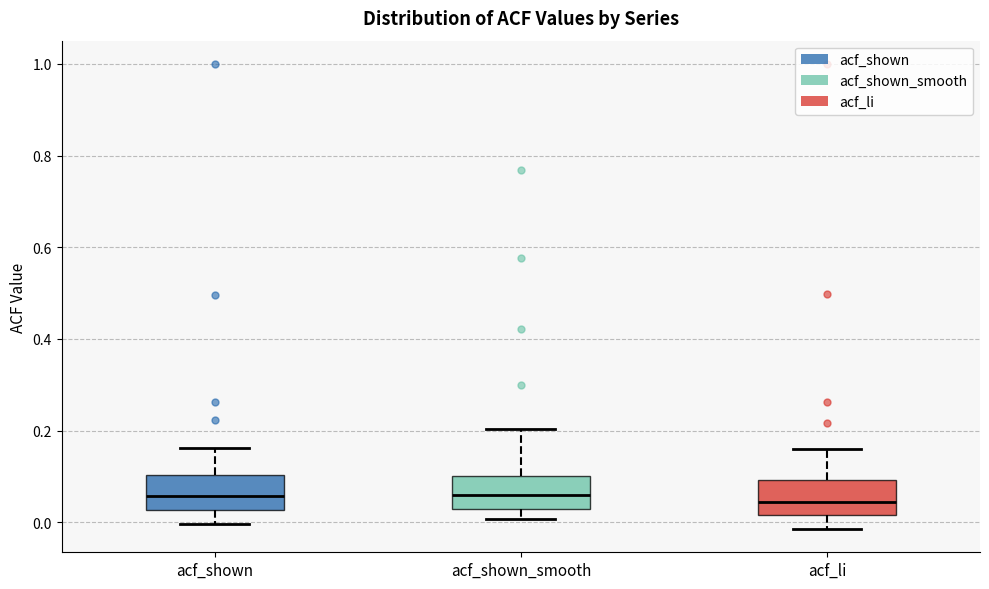

Reading left to right, read every box against the y-axis: the position of its median line, the range the box covers, and the ends of its whiskers. The values are not printed on the chart, so give them approximately, as read against the axis.

acf_shown: median 0.06, box 0.02 to 0.10, whiskers 0.00 to 0.16
acf_shown_smooth: median 0.06, box 0.02 to 0.10, whiskers 0.00 to 0.20
acf_li: median 0.04, box 0.02 to 0.10, whiskers -0.02 to 0.16